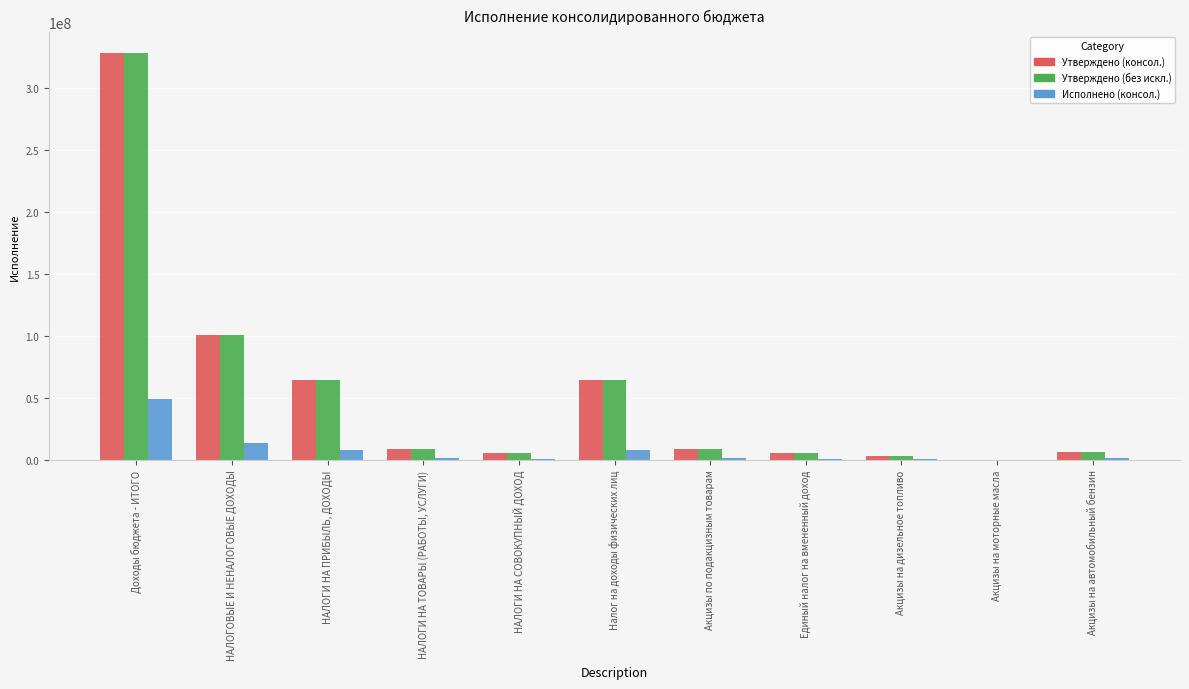

What is the maximum value shown in the chart?

328214302.9